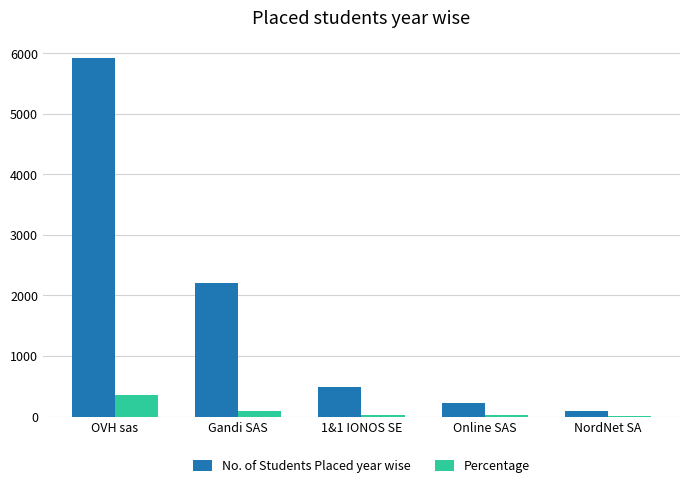

What is the average value of the No. of Students Placed year wise series?

1785